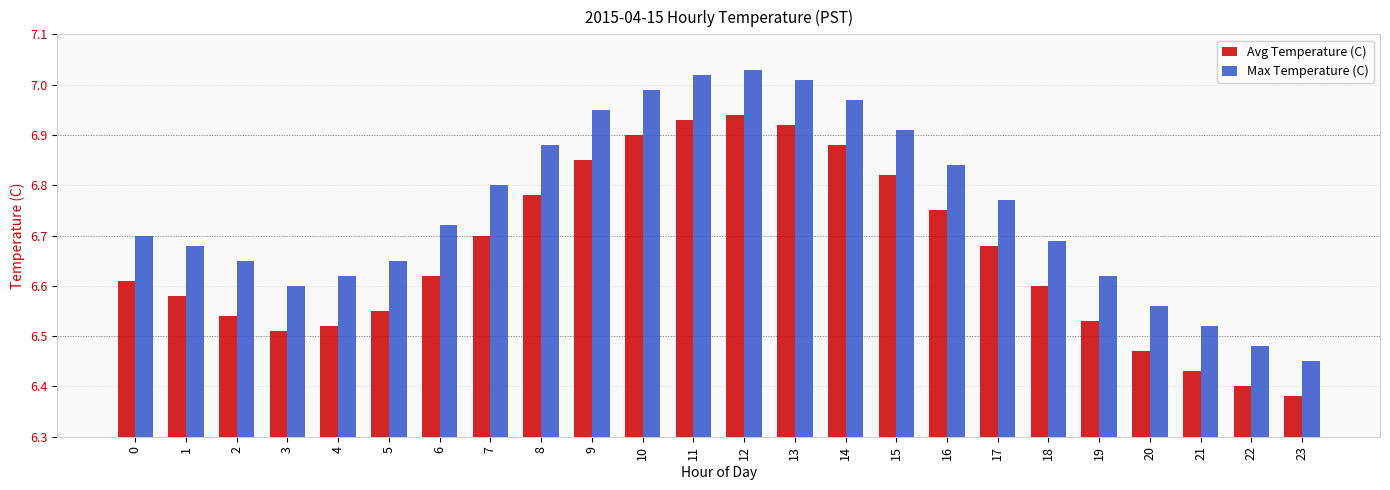

Is the value of Avg Temperature (C) at 4 greater than the value of Max Temperature (C) at 17?

No